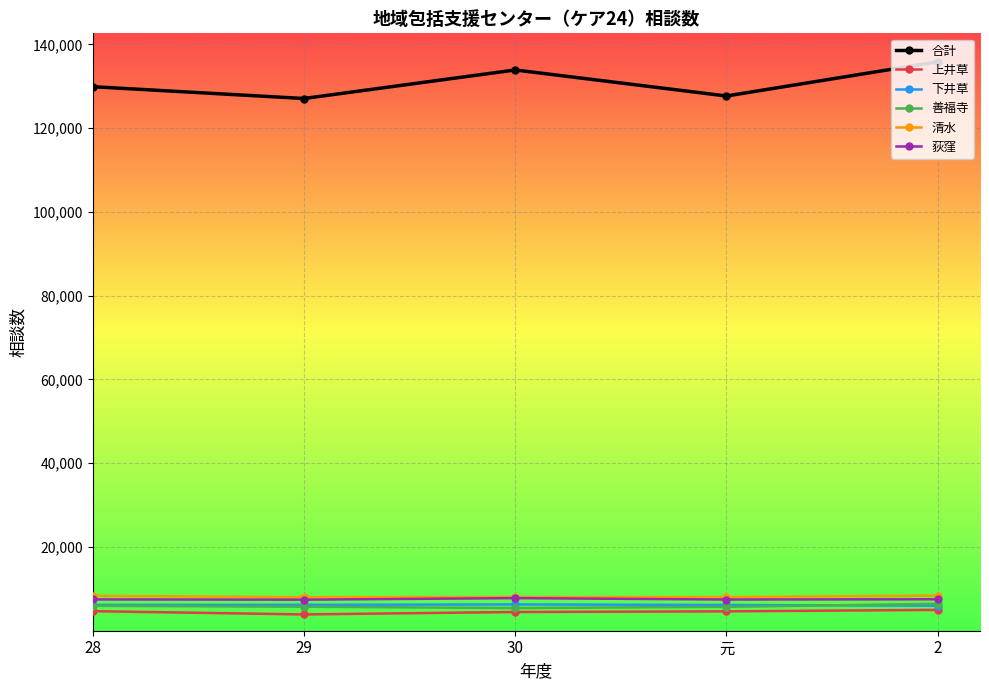

What is the spread (max minus min) of values at 29?

123178